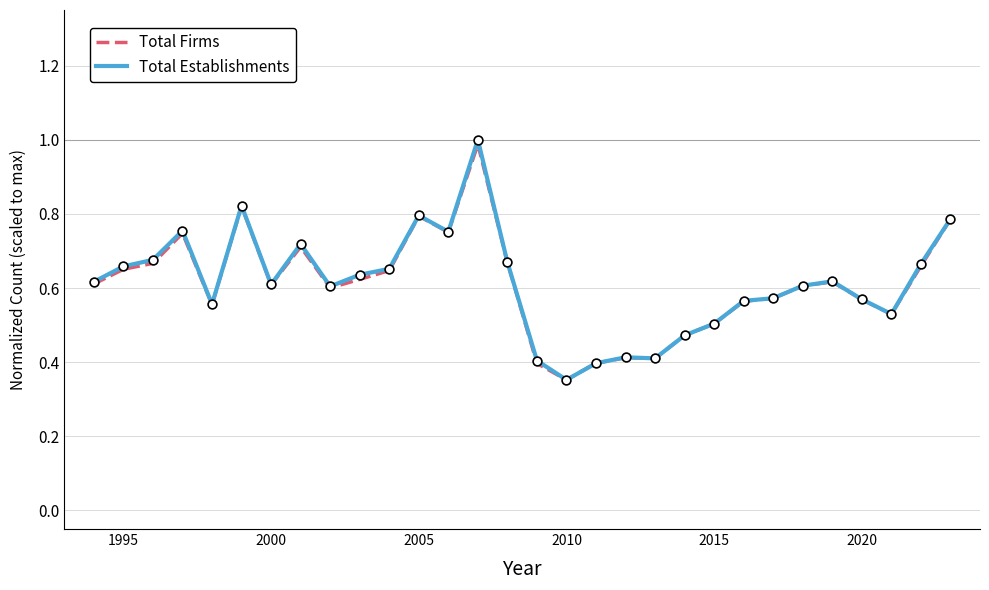

Which series has the widest spread of values?

Total Establishments